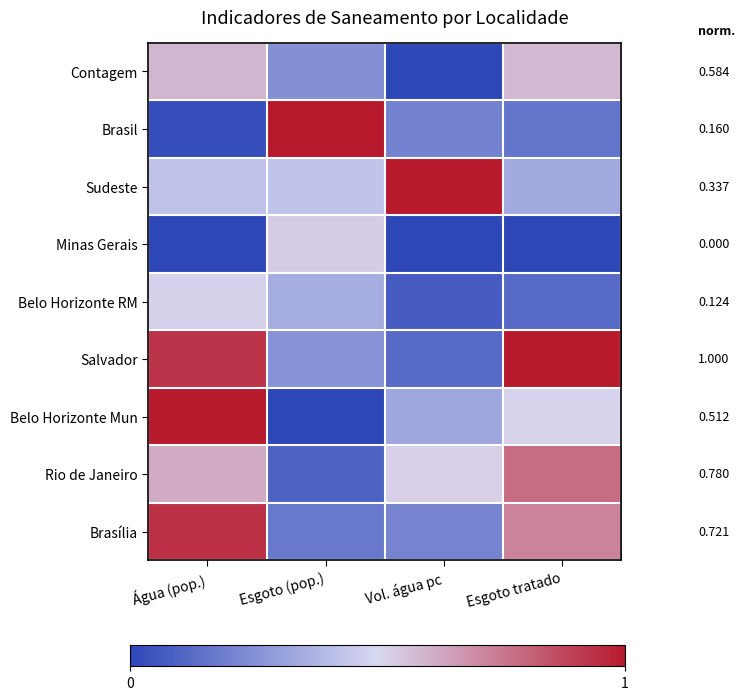

Is the value of Contagem at Água (pop.) greater than the value of Sudeste at Esgoto (pop.)?

Yes